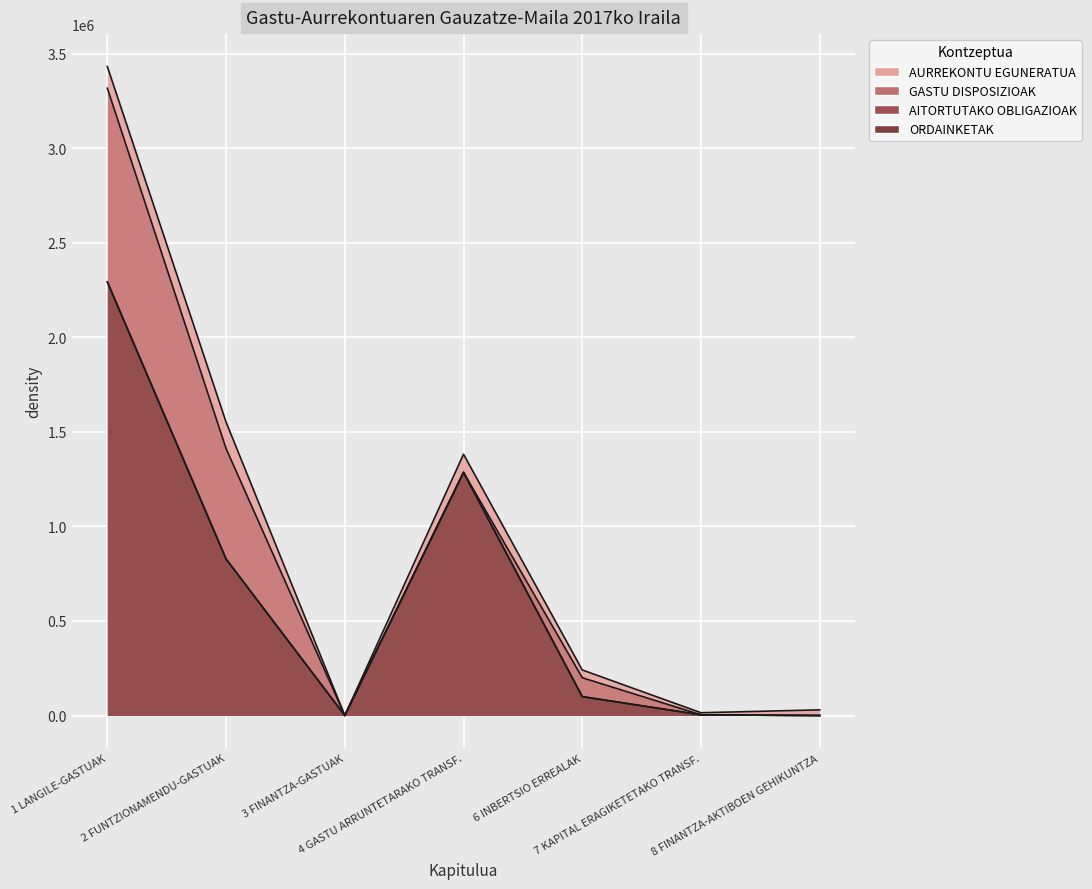

Is it true that AITORTUTAKO OBLIGAZIOAK equals -1356969.8 at 8 FINANTZA-AKTIBOEN GEHIKUNTZA?

False